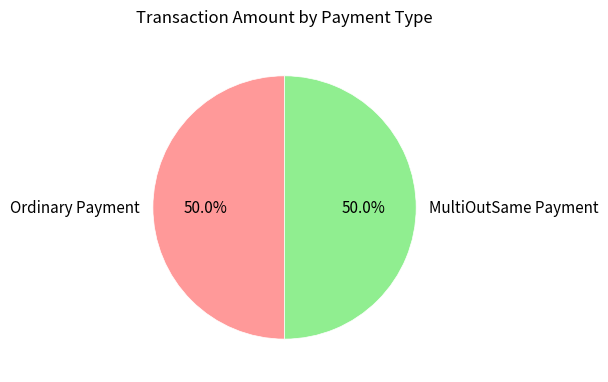

How many segments does this pie chart have?

2